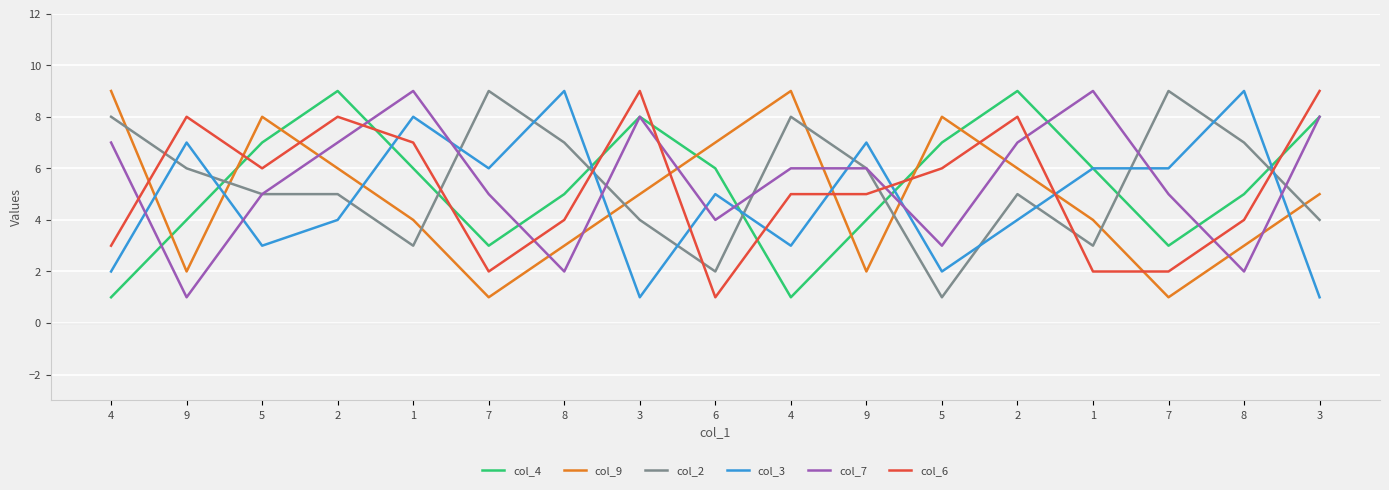

What is the value of the col_7 point at the 2nd from the left?

1